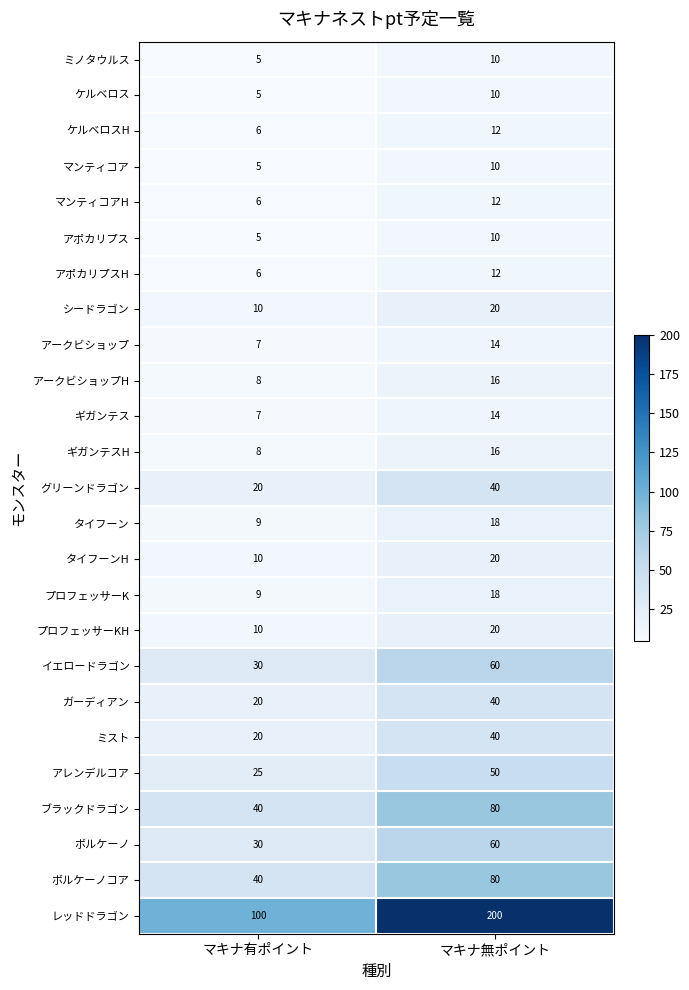

Which series has the largest total across all categories?

レッドドラゴン